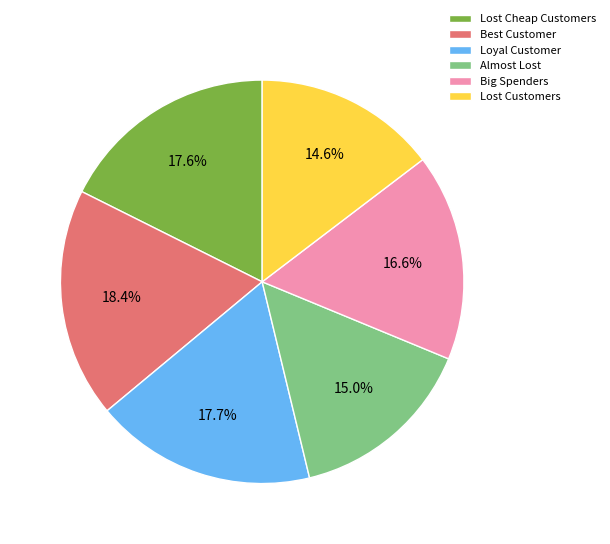

Approximately how many times larger is the value at Best Customer compared to Lost Customers?

1.3